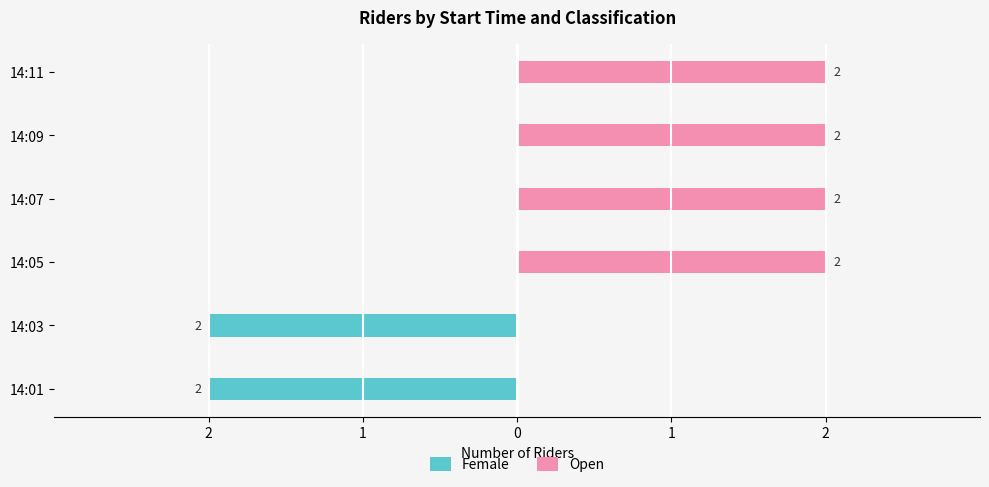

True or false: Female has a value of -1 at 14:07.

False